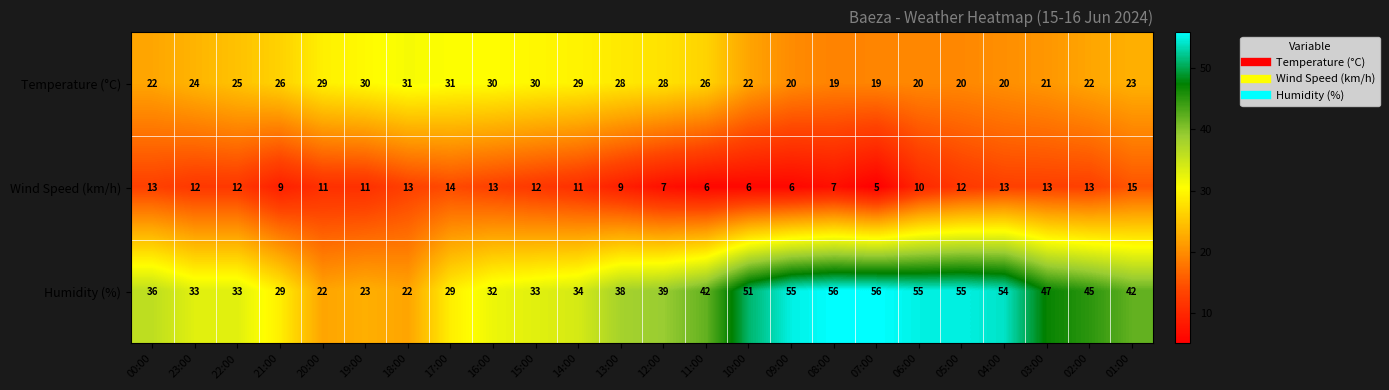

What is the average value of the Humidity (%) series?

40